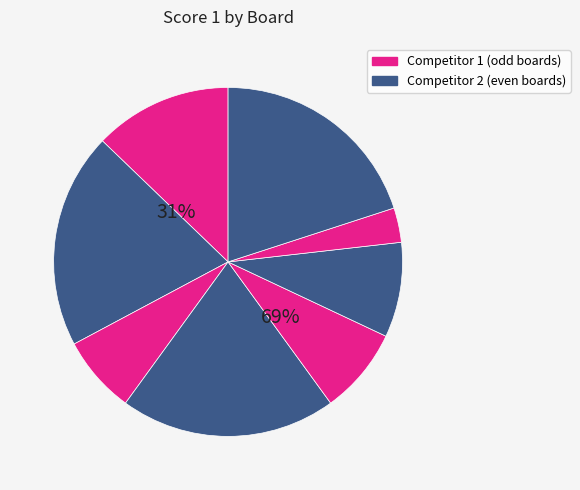

Is Board 6 the majority of the pie?

No